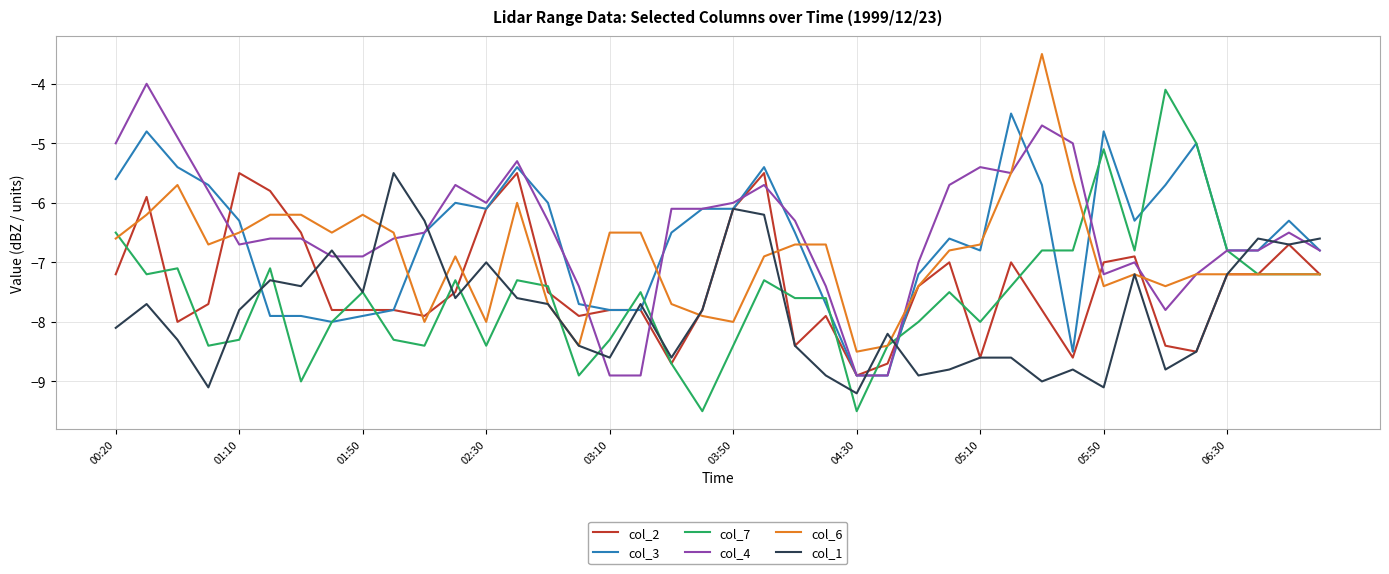

What is the maximum value for col_2?

-5.5